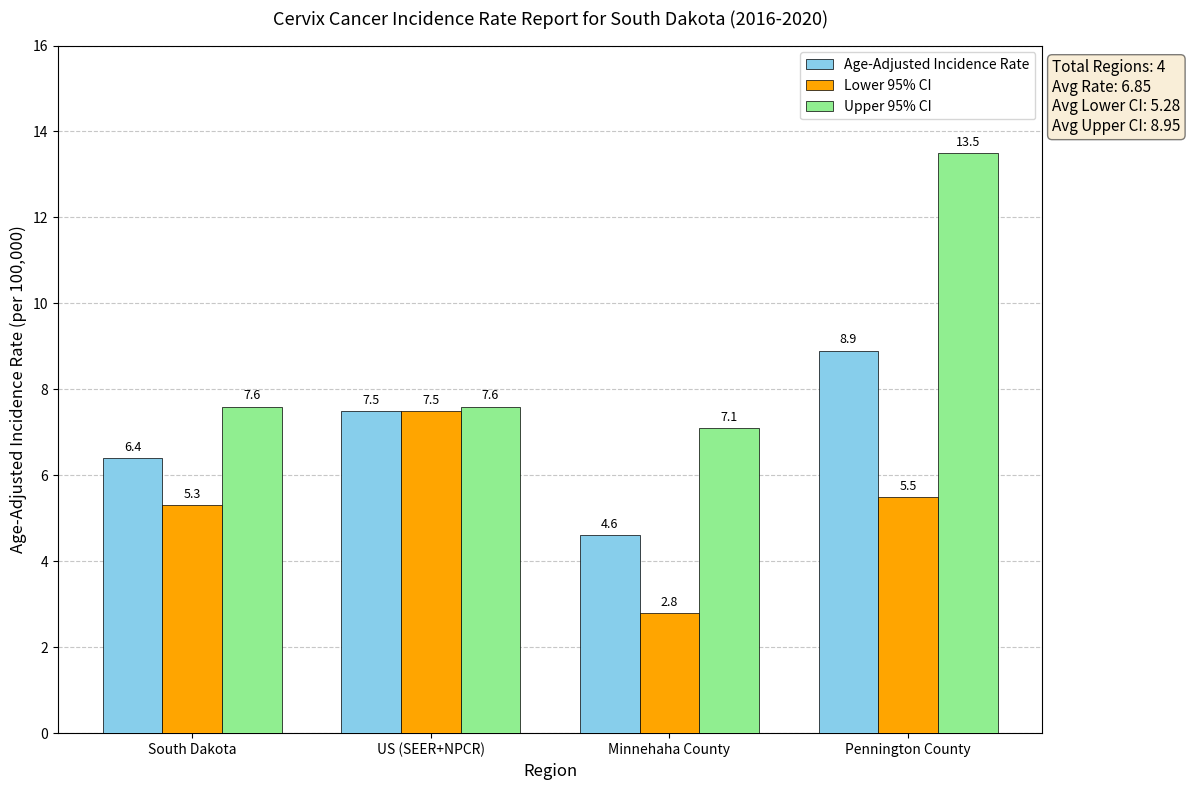

Reading left to right, what are all the values shown in this chart?

Age-Adjusted Incidence Rate: South Dakota=6.4	US (SEER+NPCR)=7.5	Minnehaha County=4.6	Pennington County=8.9
Lower 95% CI: South Dakota=5.3	US (SEER+NPCR)=7.5	Minnehaha County=2.8	Pennington County=5.5
Upper 95% CI: South Dakota=7.6	US (SEER+NPCR)=7.6	Minnehaha County=7.1	Pennington County=13.5